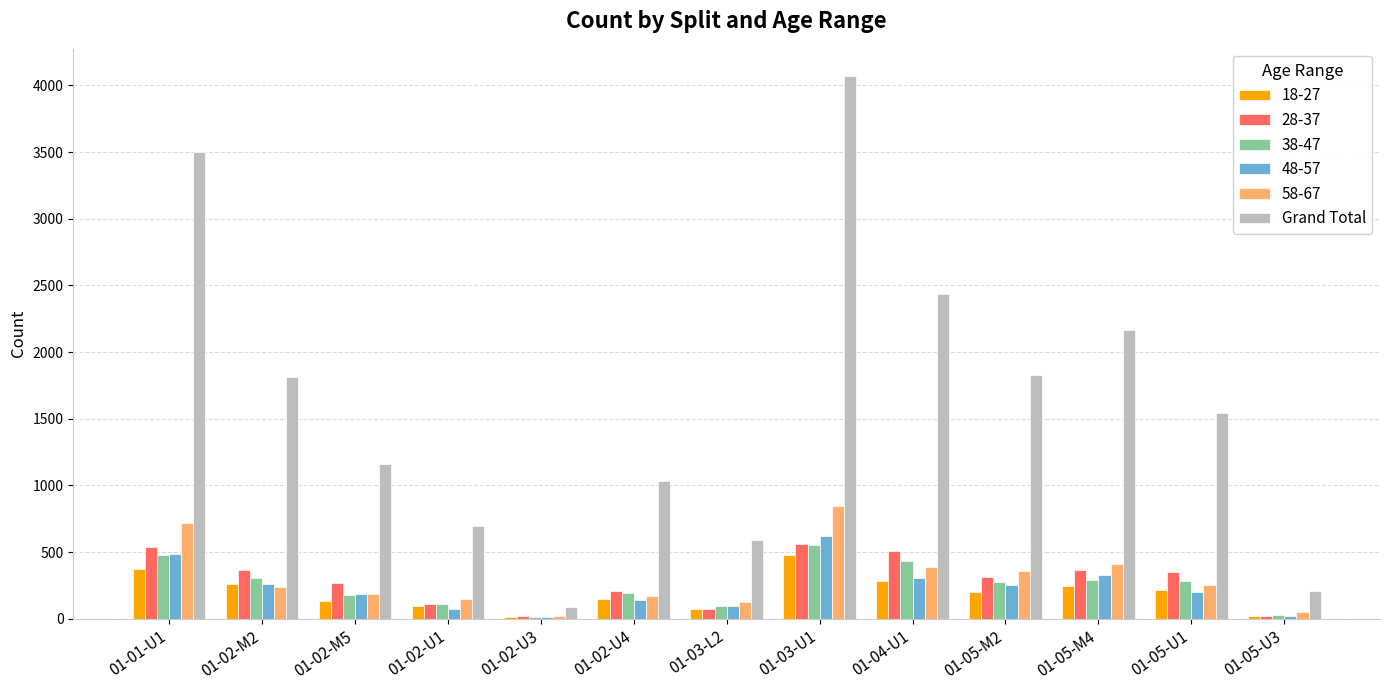

At which category does the chart reach its peak across all series?

01-03-U1